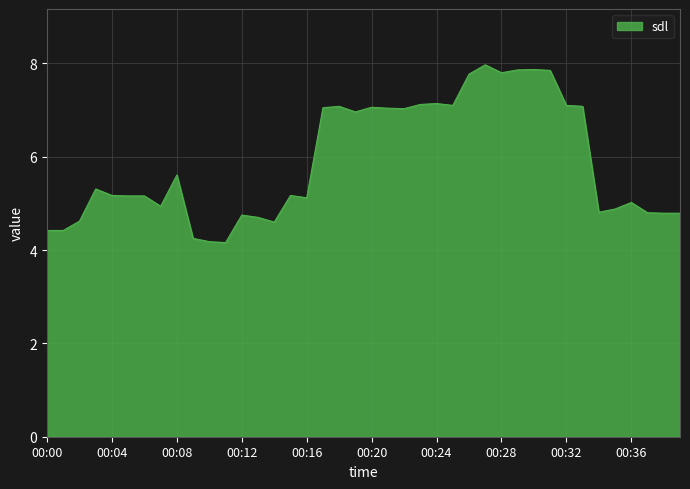

What is the difference between the maximum and minimum values?

3.8